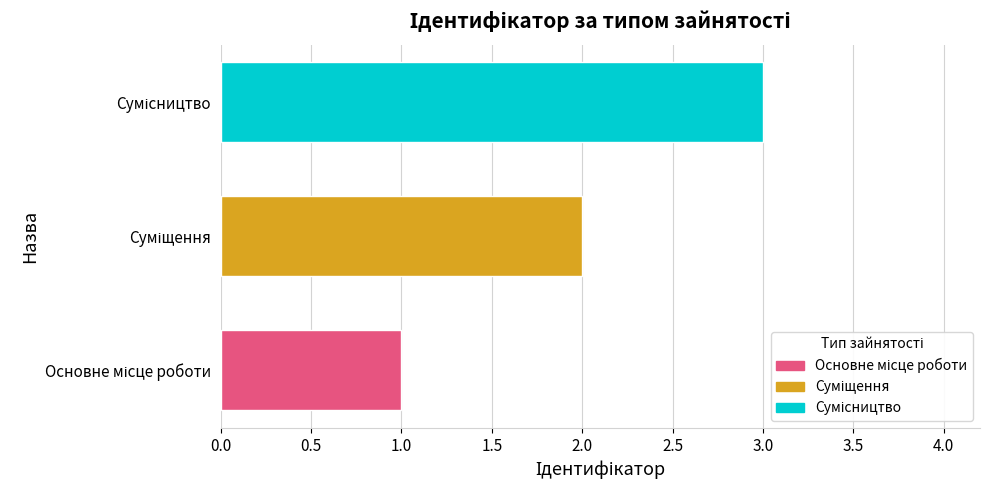

What is the greatest value displayed?

3